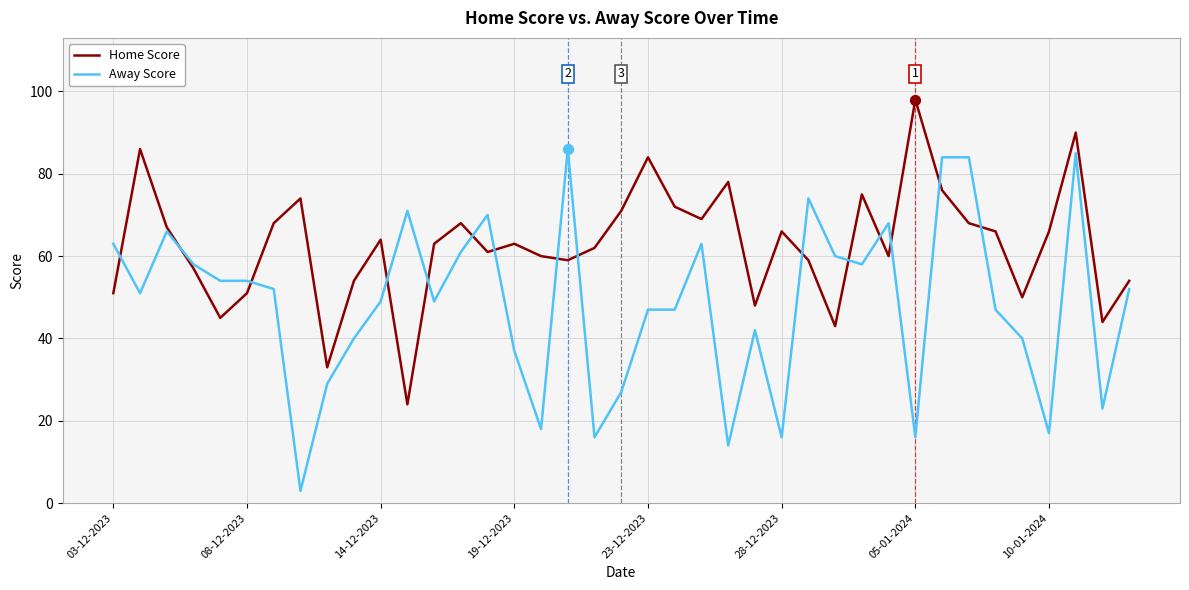

Rank the series by their average value, from lowest to highest.

Away Score, Home Score